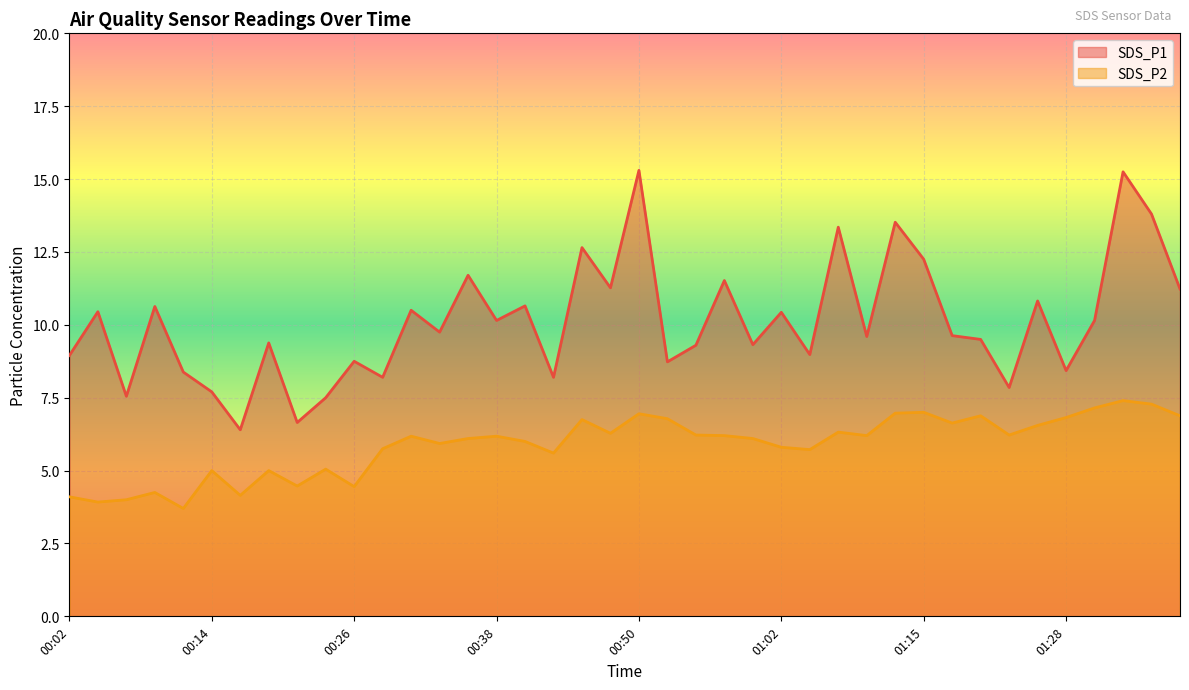

What is the difference between the SDS_P2 values at 00:04 and 01:05?

1.8